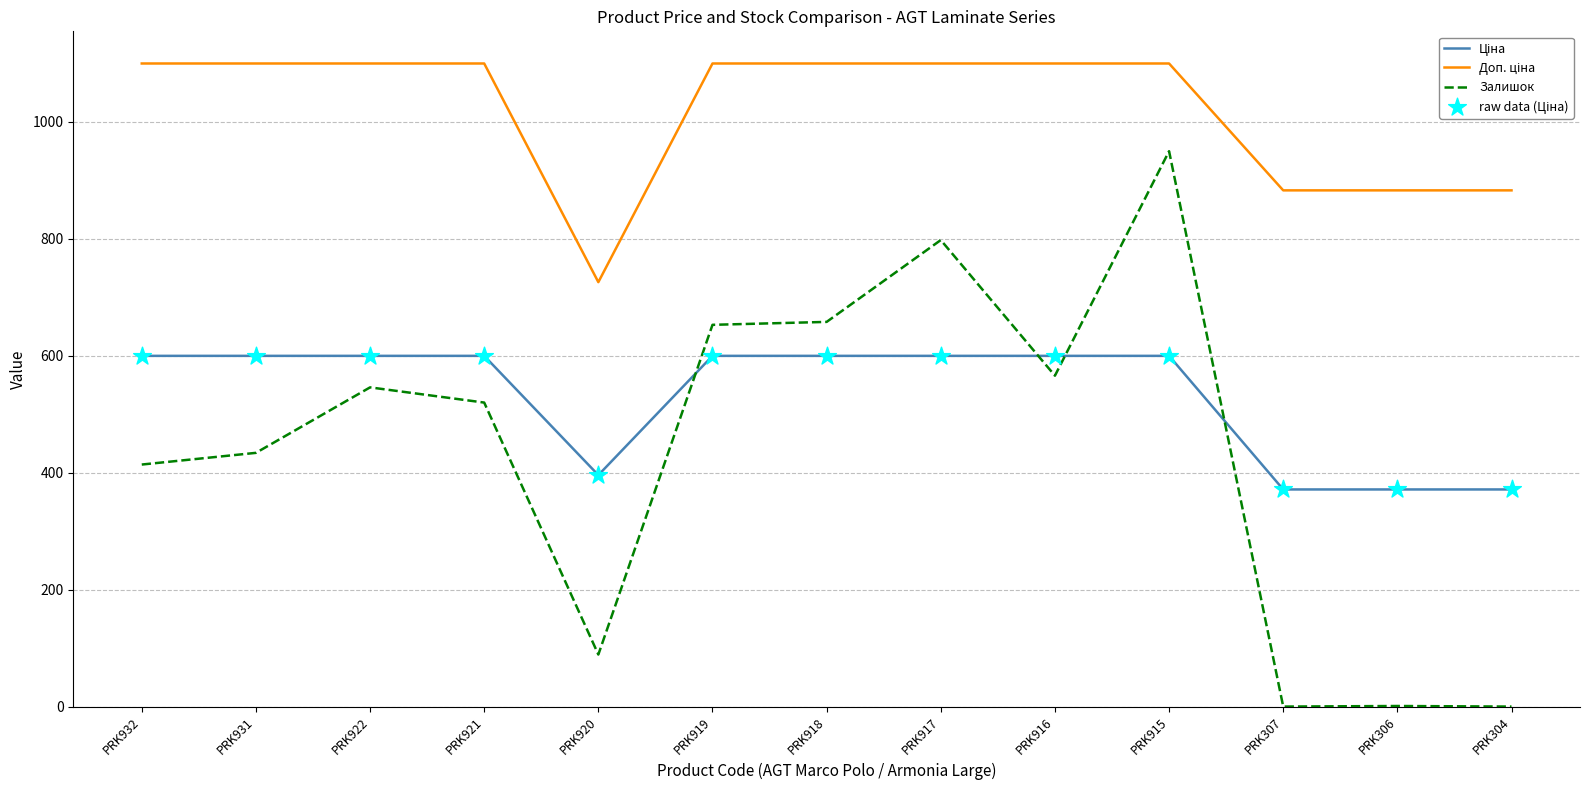

At how many categories does at least one series exceed 118?

13